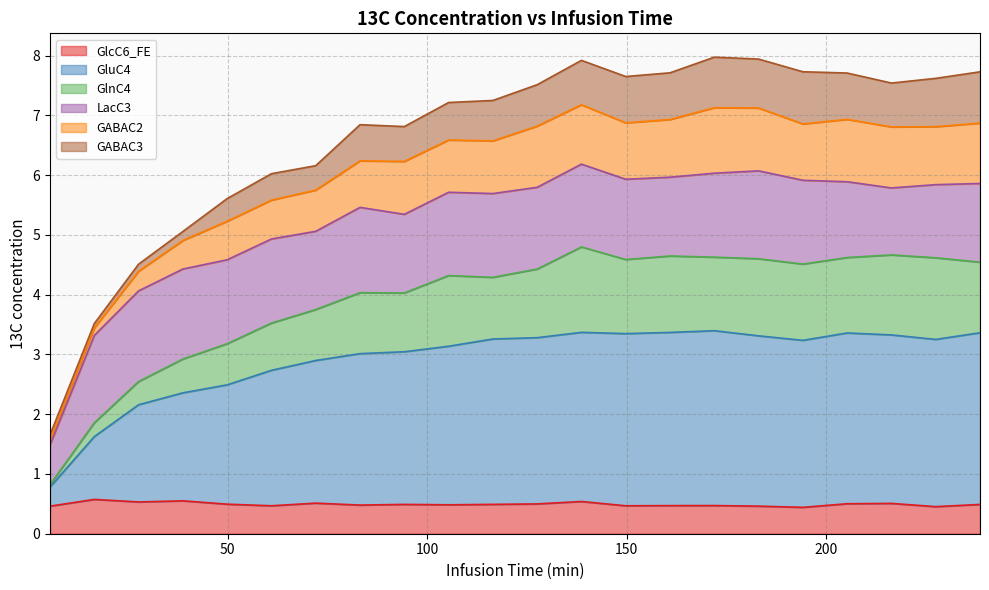

What is the maximum value for GlcC6_FE?

0.6